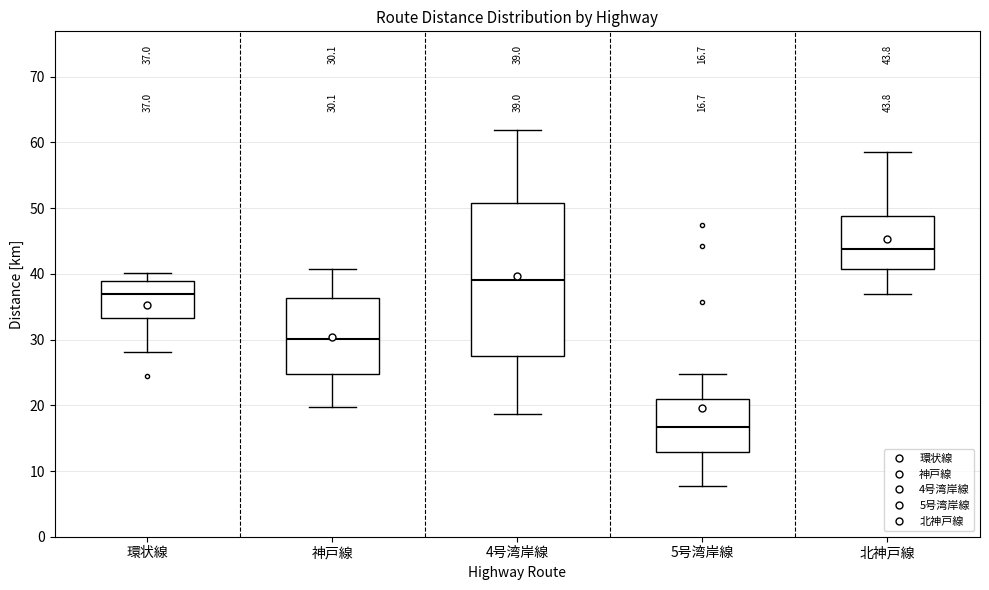

Comparing the boxes themselves (not the whiskers), which one is the tallest?

4号湾岸線